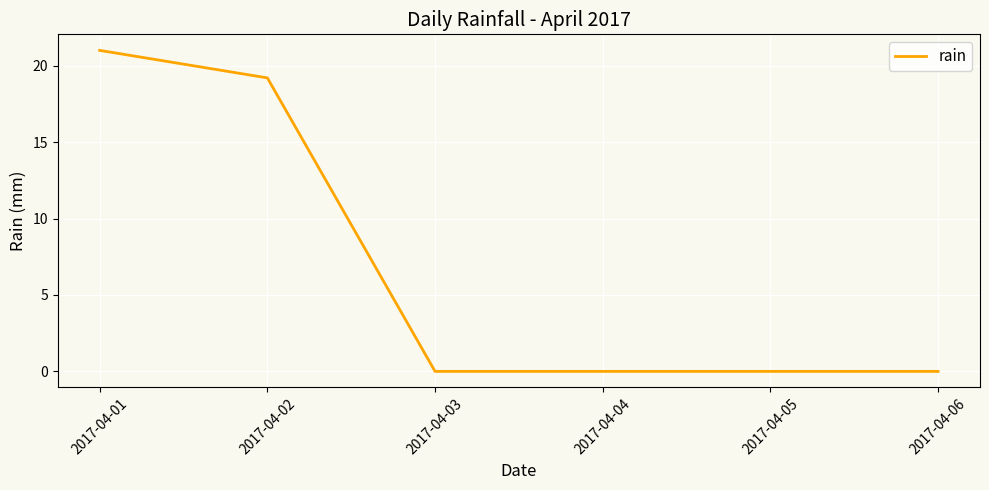

True or false: there are more than 2 points higher than both neighbors.

False